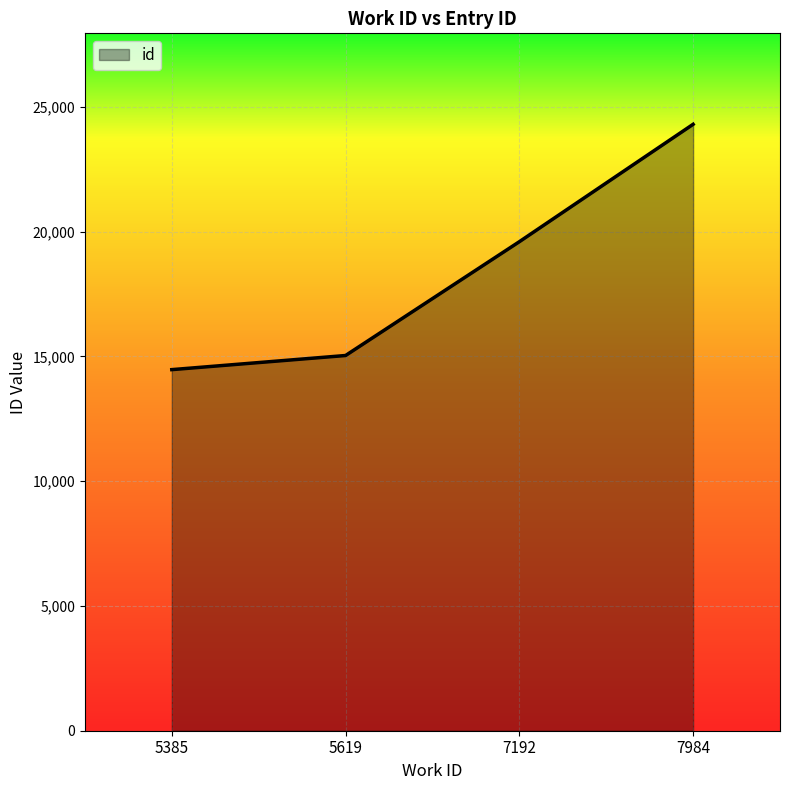

List the labels in order of value, smallest first.

5385, 5619, 7192, 7984